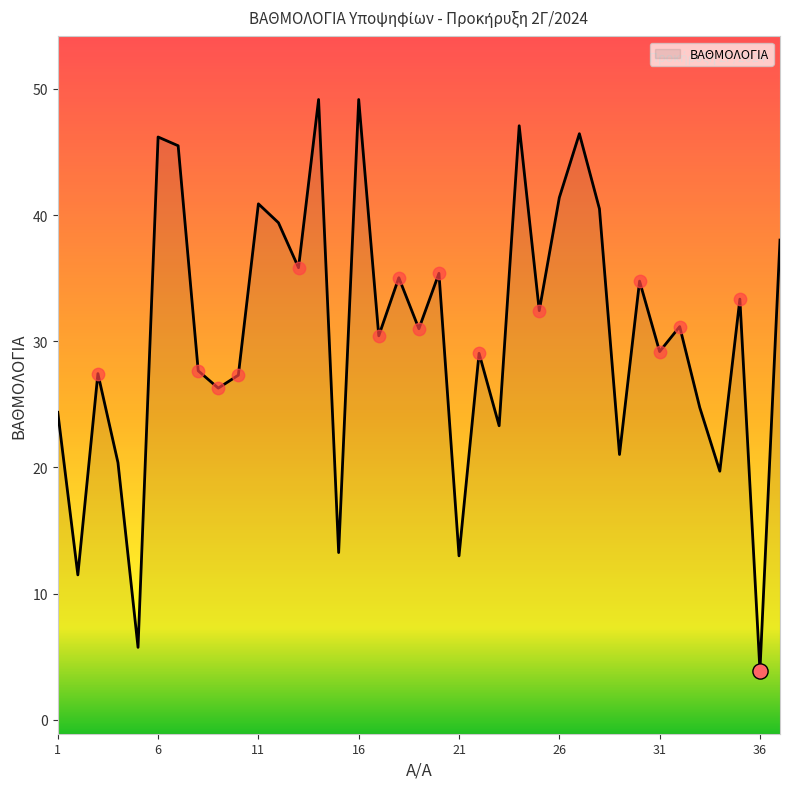

Which has a higher value, 26 or 17?

26